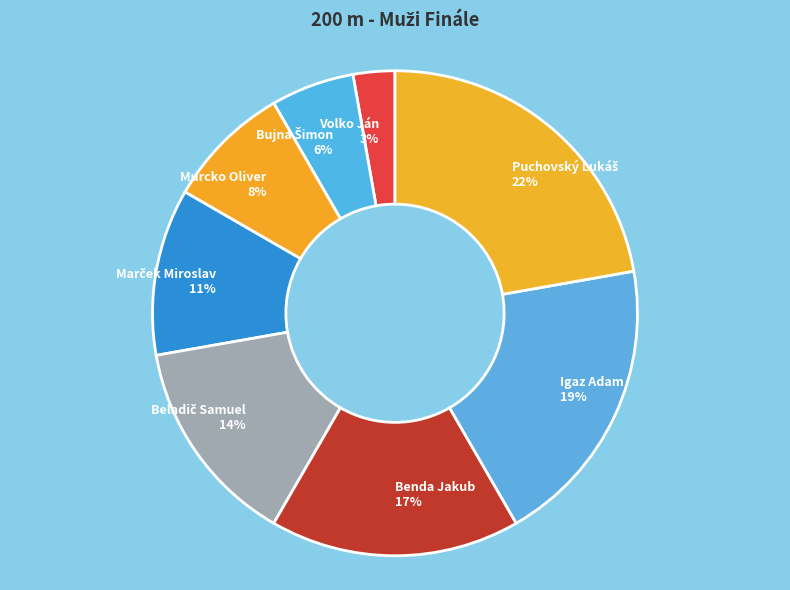

What is the ratio of the value at Benda Jakub to the value at Igaz Adam?

0.9